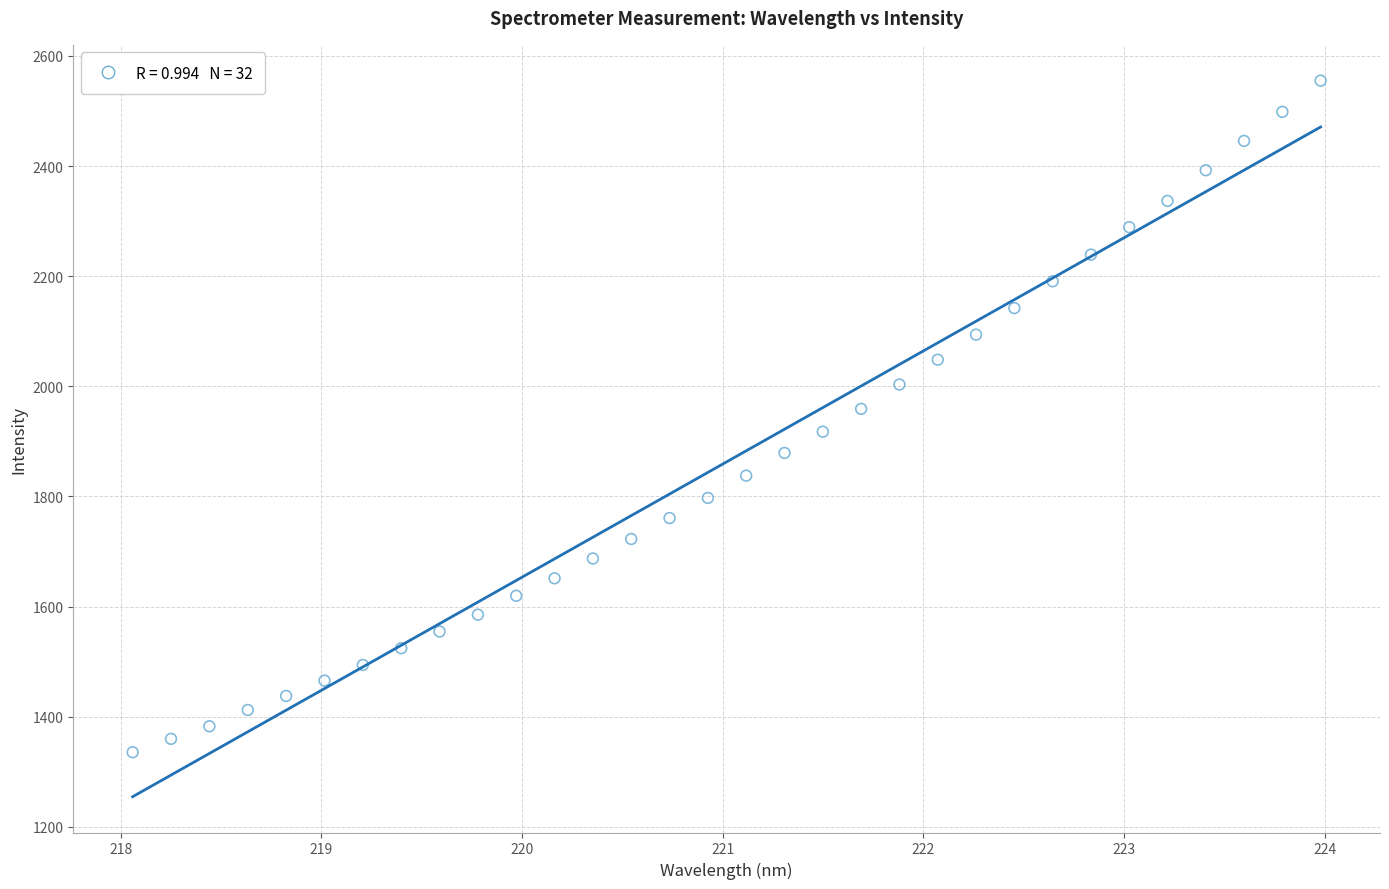

What is the range of X values (max minus min)?

5.9